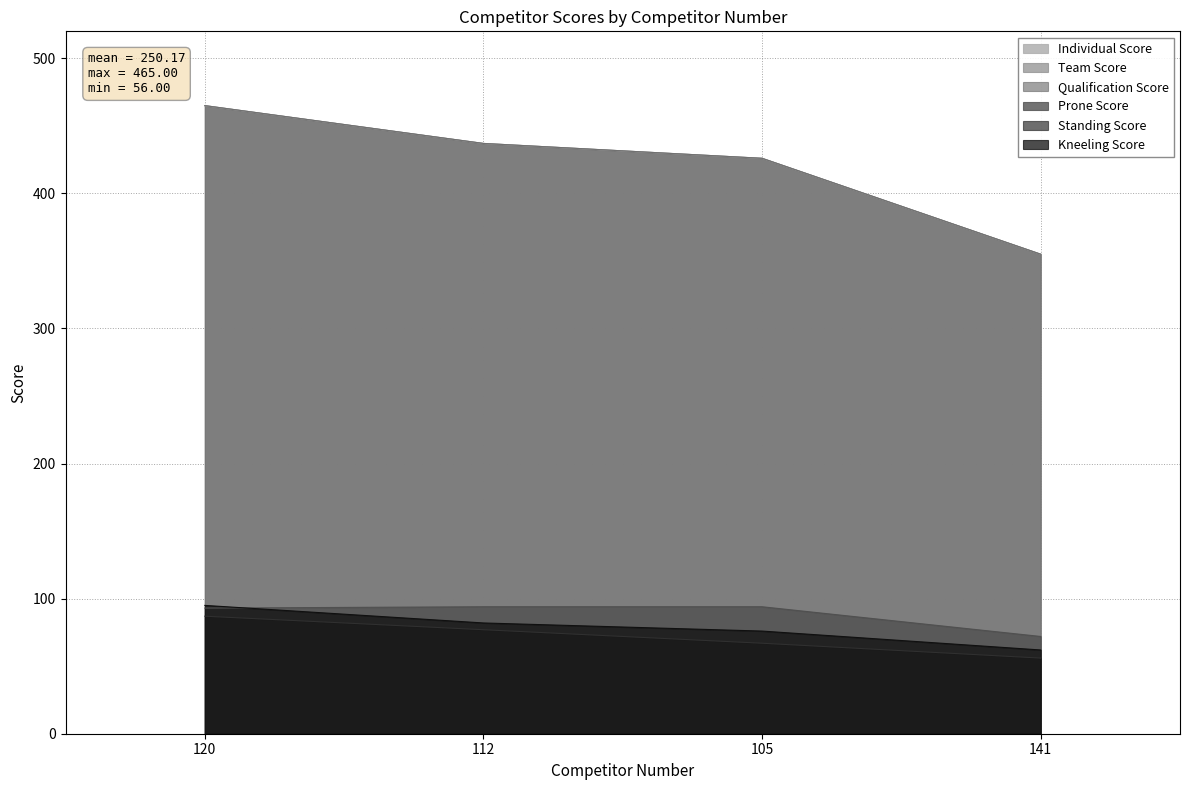

Where is Kneeling Score nearest to the value 78?

105